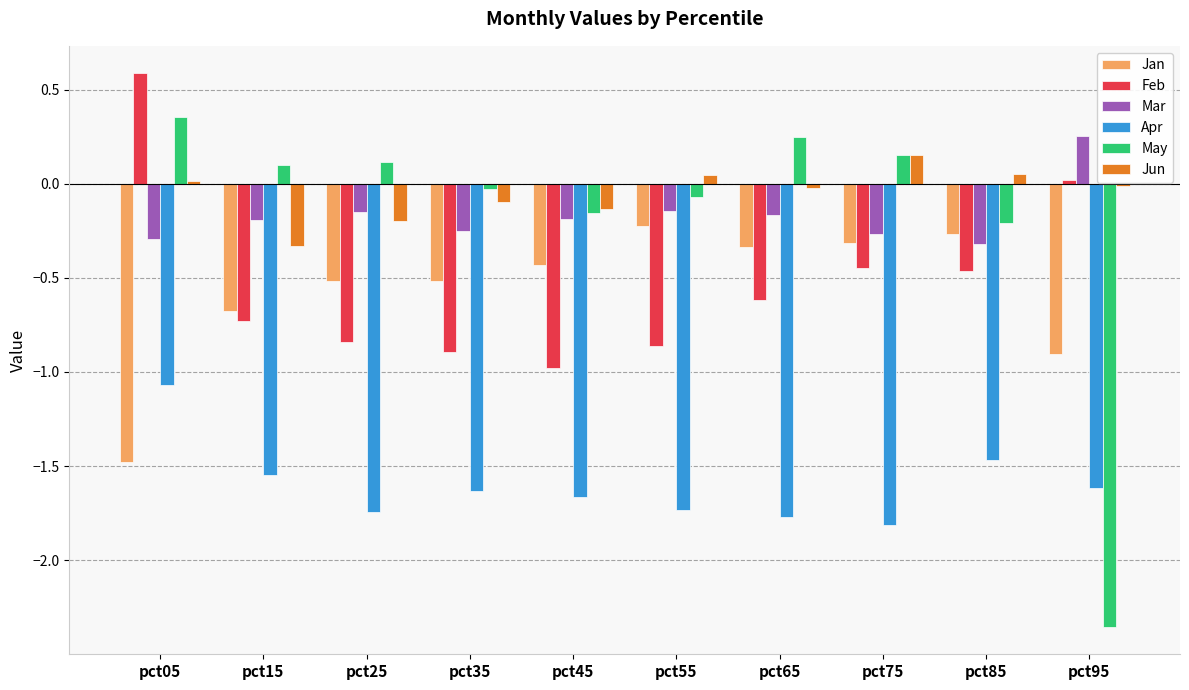

How many values in the Mar series are below 0?

9